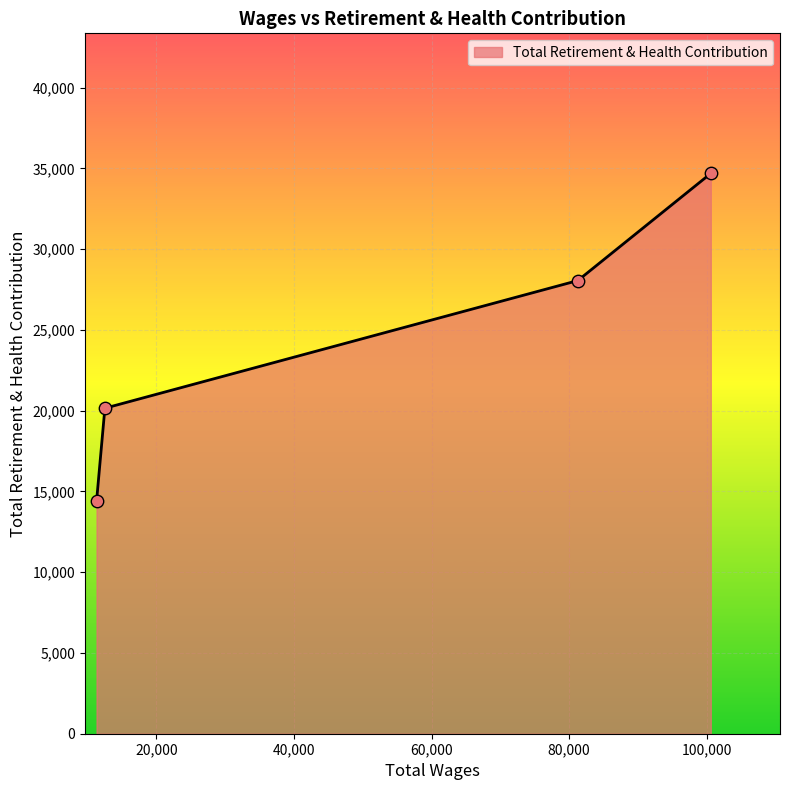

What is the minimum value shown in the chart?

14395